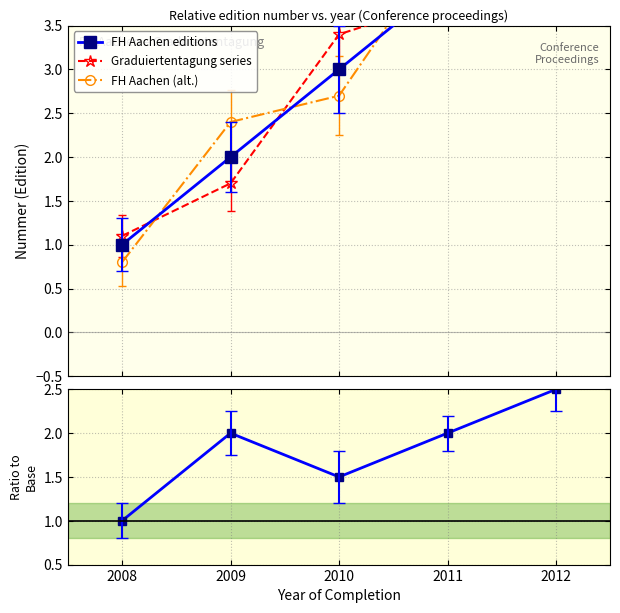

Which category has the lowest value in the FH Aachen (alt.) series?

2008